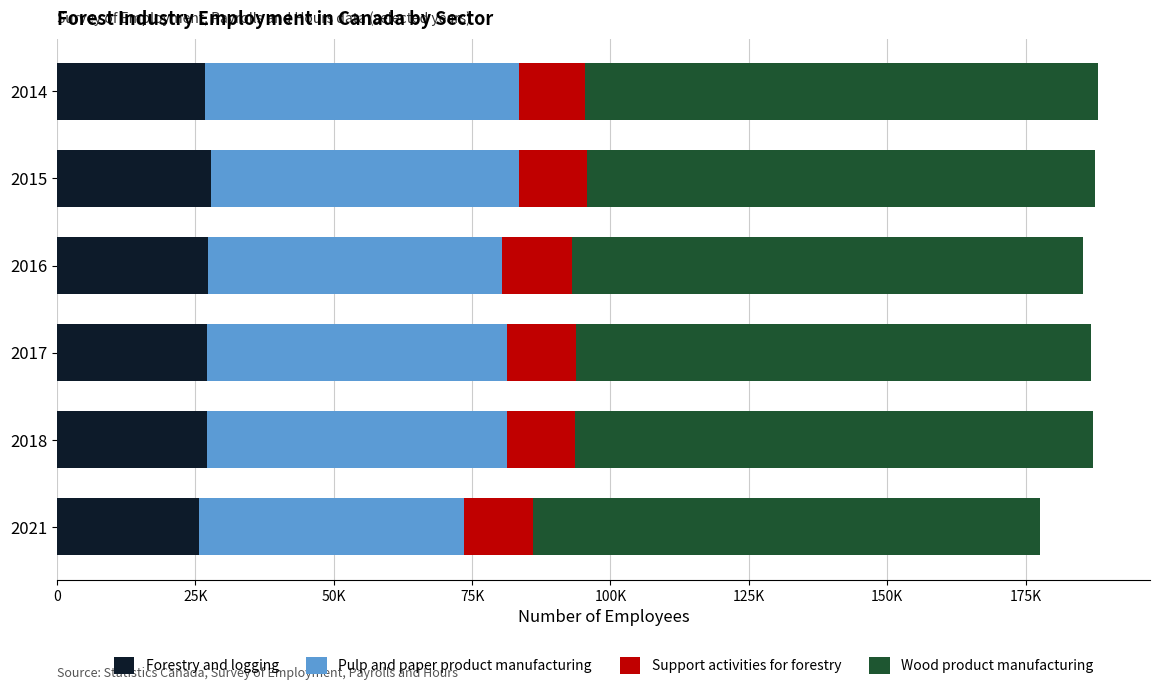

What are all the series names shown in the legend?

Forestry and logging, Pulp and paper product manufacturing, Support activities for forestry, Wood product manufacturing